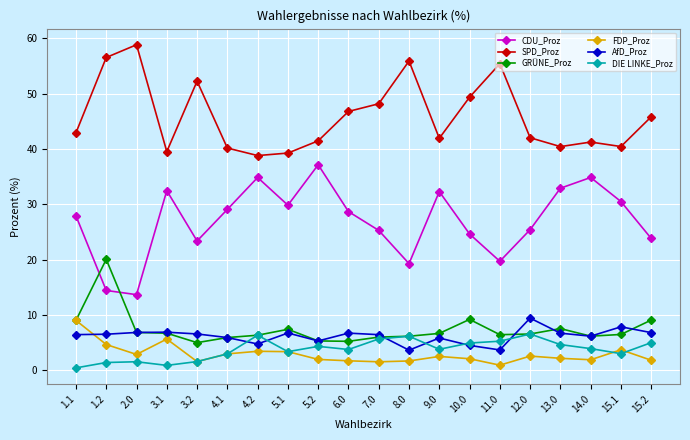

True or false: CDU_Proz and SPD_Proz intersect in this chart.

False